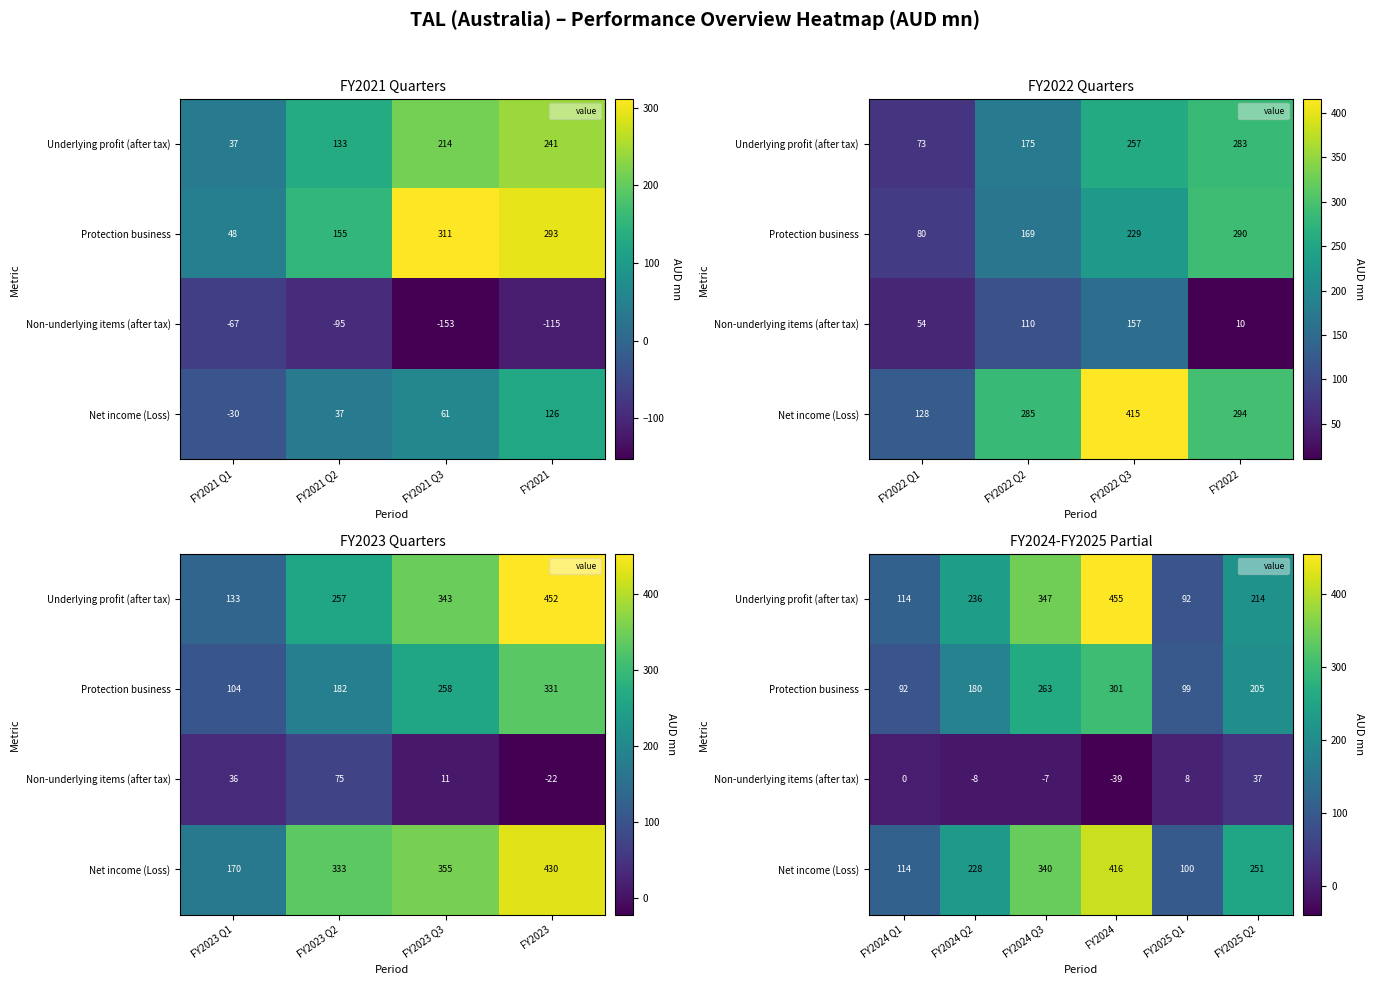

Count the number of categories in the chart.

6